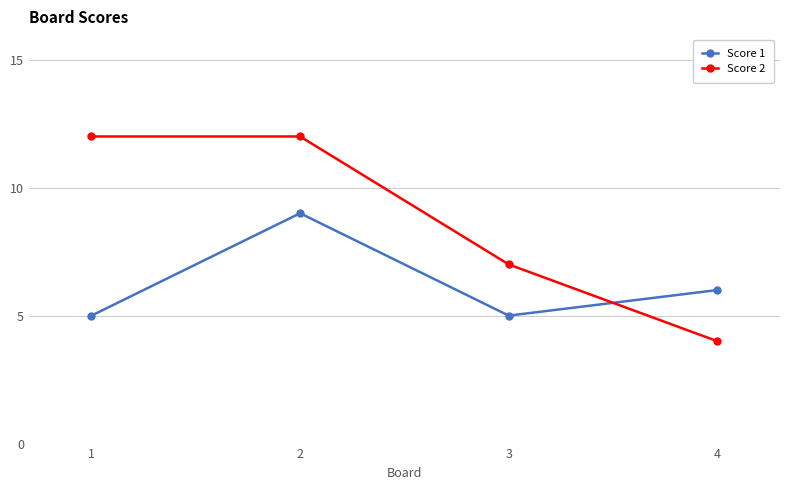

Is this an area chart (filled region under the line)?

No